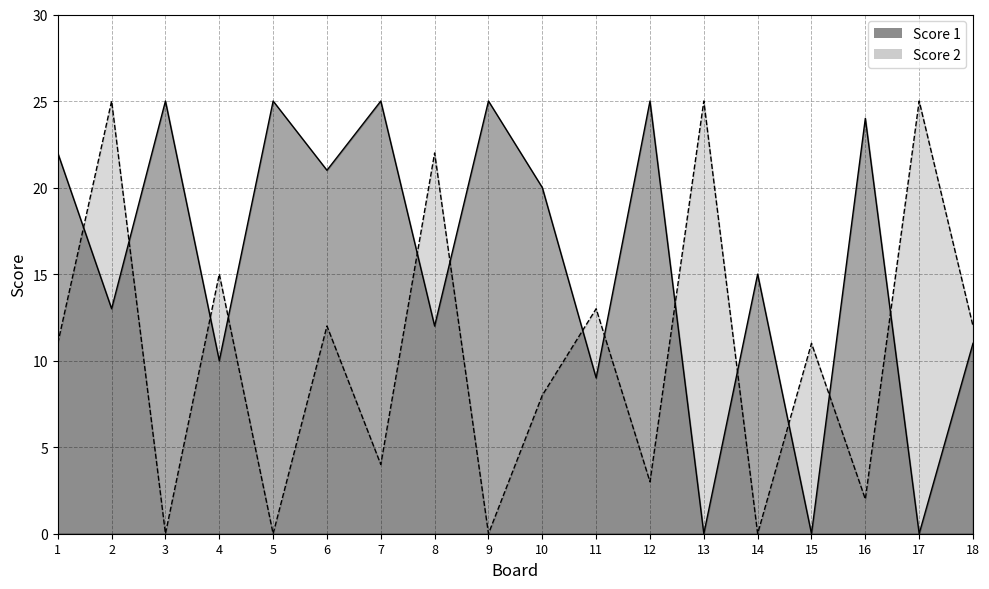

What is the spread (max minus min) of values at 5?

25